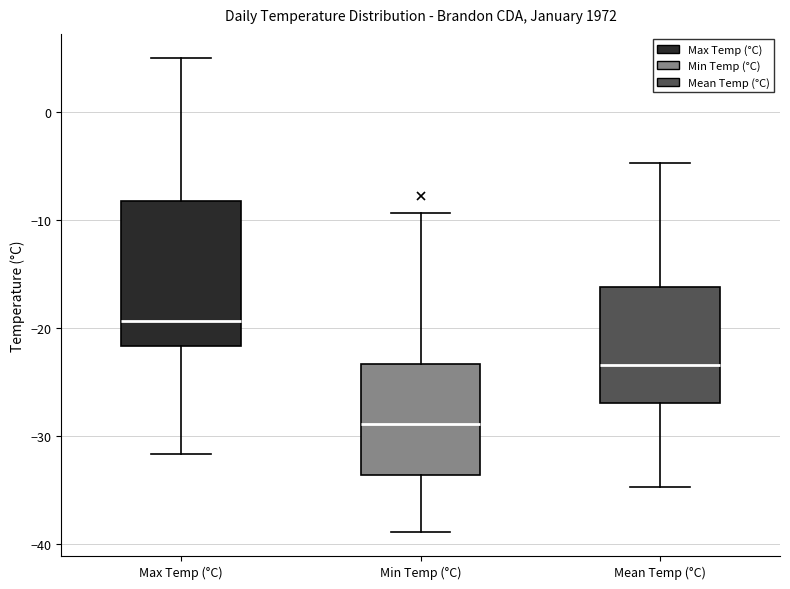

Which box has the lowest median line?

Min Temp (°C)